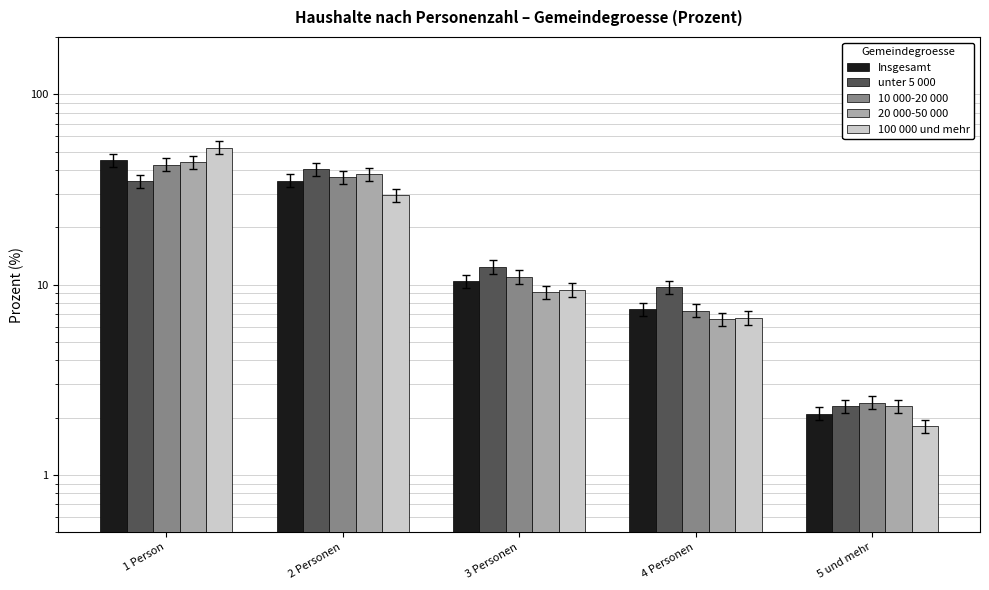

List the labels in order of 100 000 und mehr value, largest first.

1 Person, 2 Personen, 3 Personen, 4 Personen, 5 und mehr